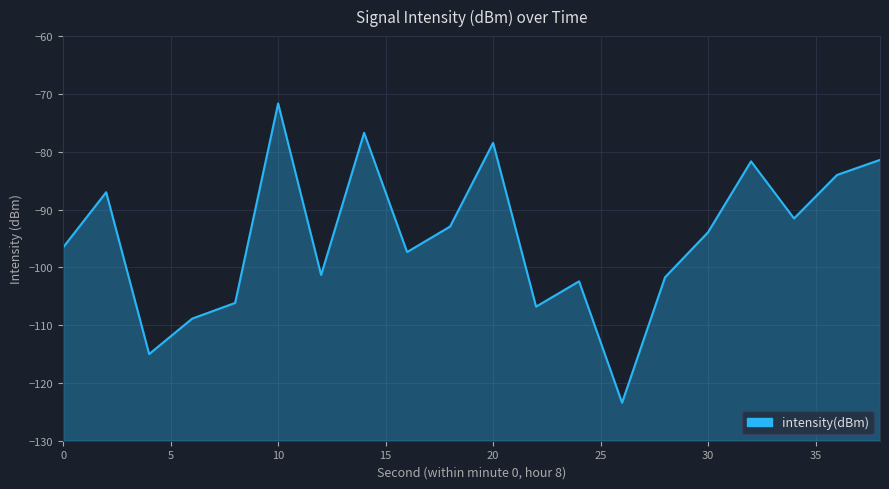

What is the maximum value shown in the chart?

-71.6